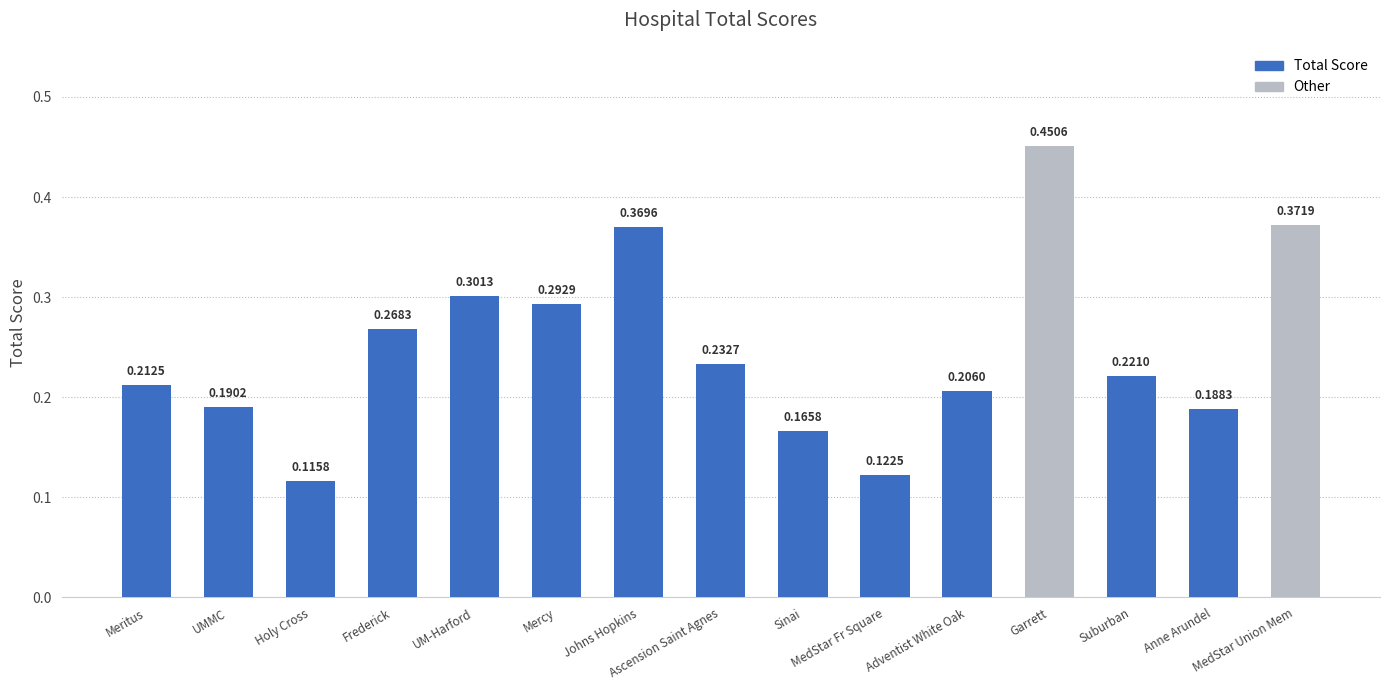

What value does the data have at Anne Arundel?

0.2